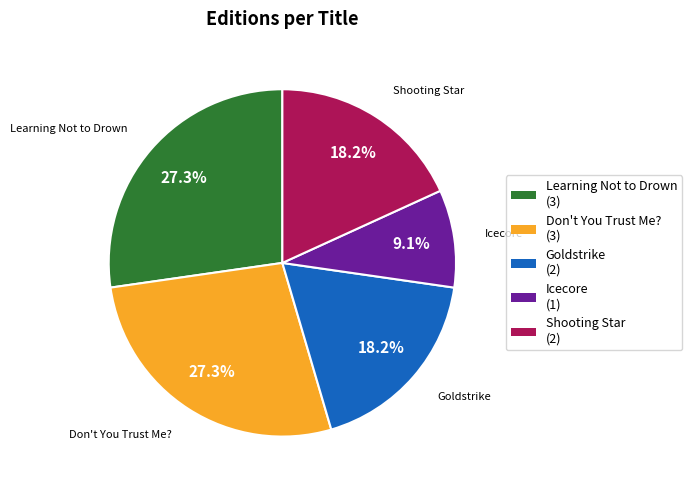

Is there any slice that represents more than half of the pie?

No